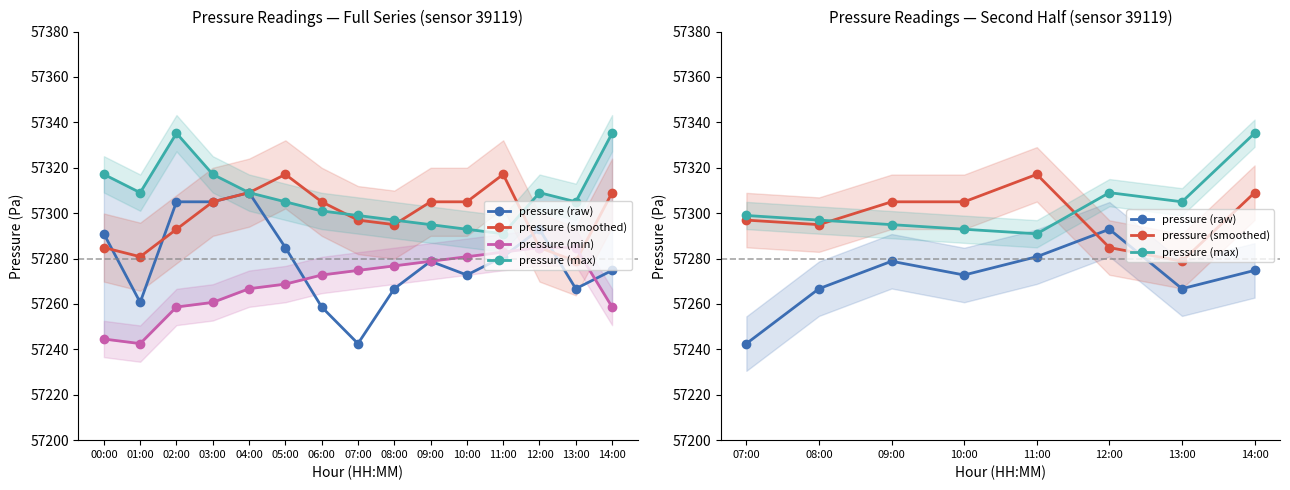

At 02:00, list the series in order from smallest to largest.

pressure_low, pressure_mean, pressure, pressure_high